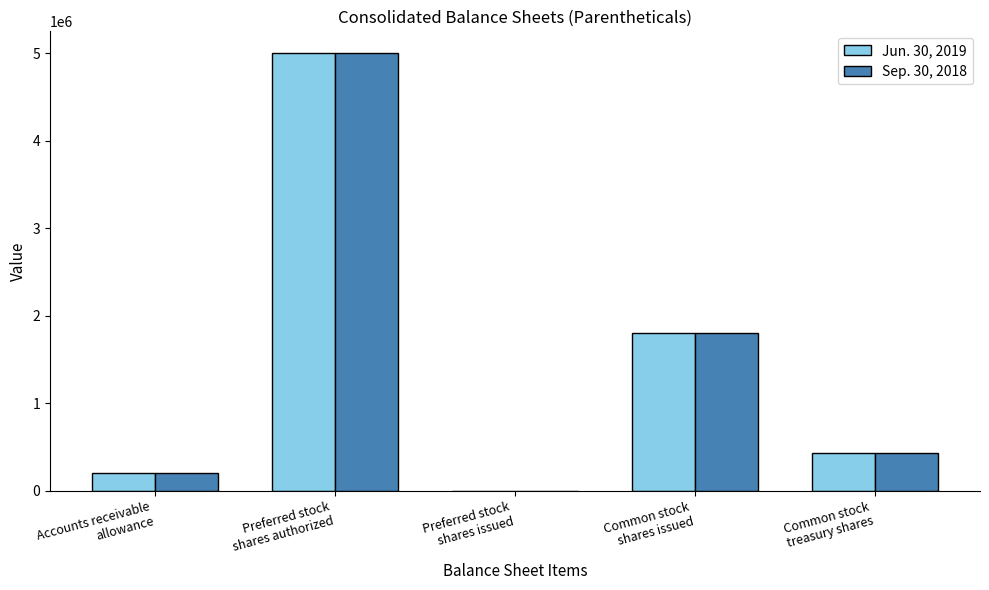

Which label corresponds to the largest value in the chart?

Preferred stock
shares authorized